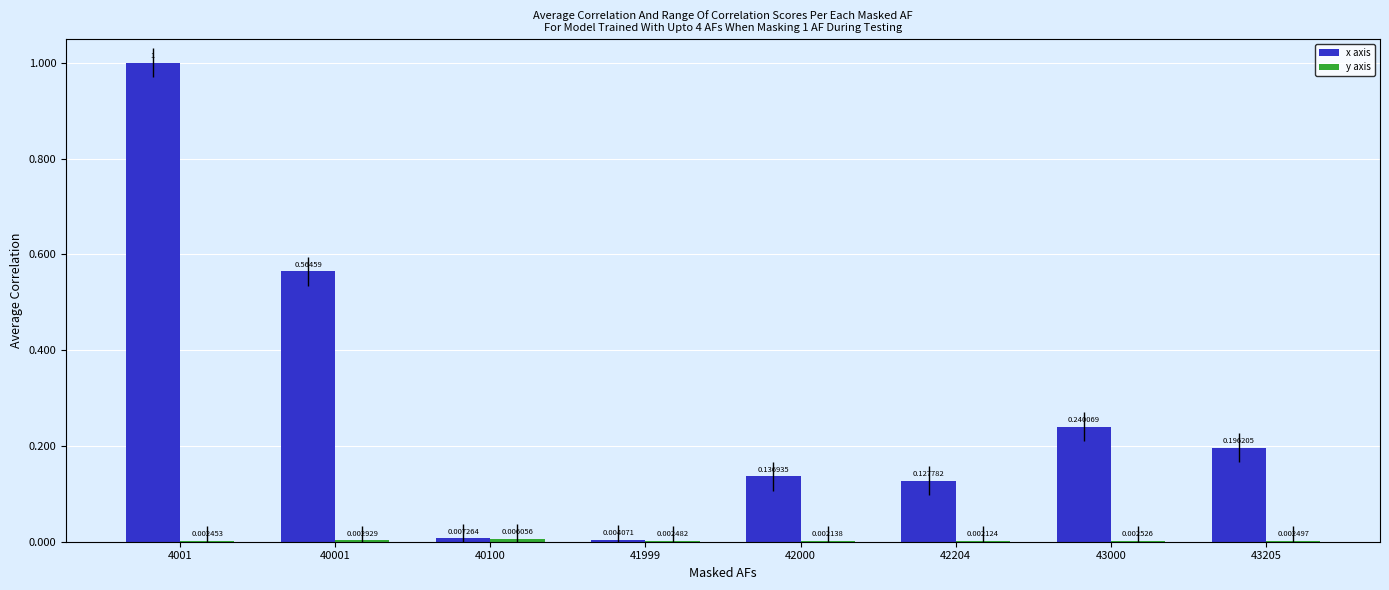

What is the total value across all series at 4001?

1.0